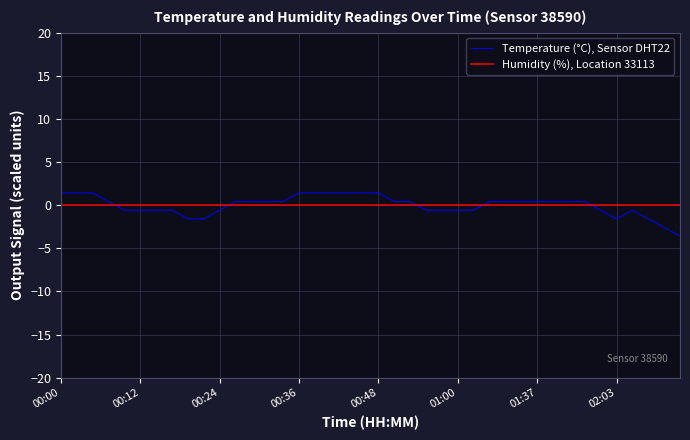

Which series has the widest spread of values?

Temperature (°C), Sensor DHT22